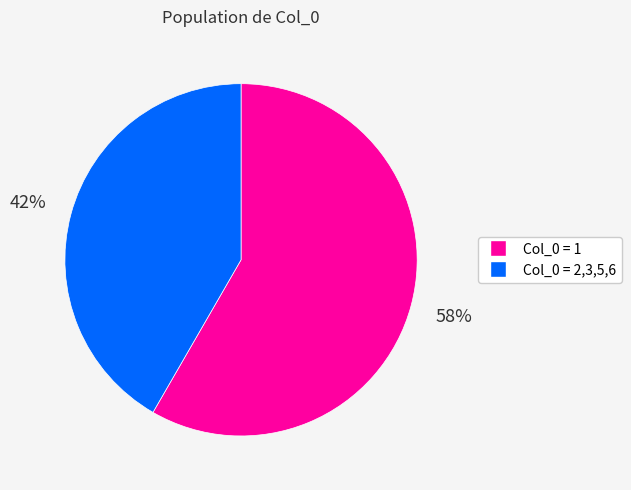

Combined, do Col_0 = 1 and Col_0 = 2,3,5,6 account for over 50%?

Yes